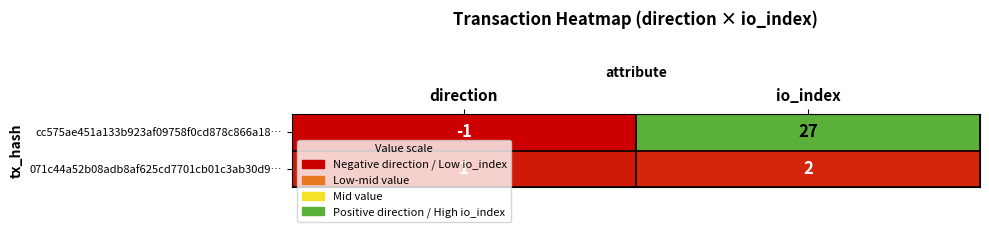

What is the minimum value shown in the chart?

-1